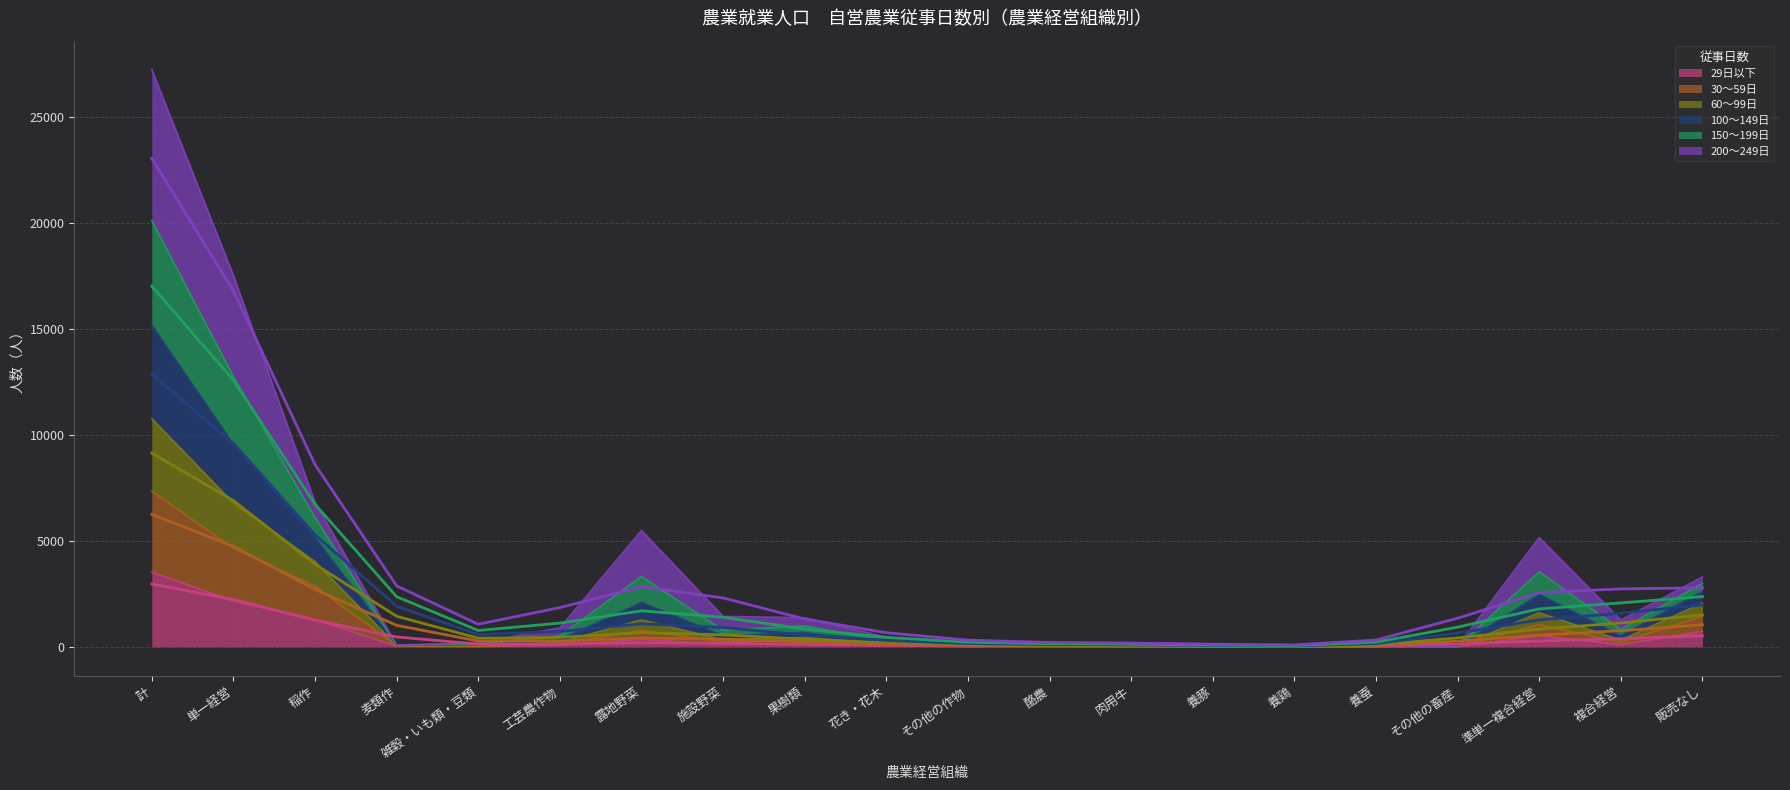

True or false: 150〜199日 has a value of 170 at 酪農.

True